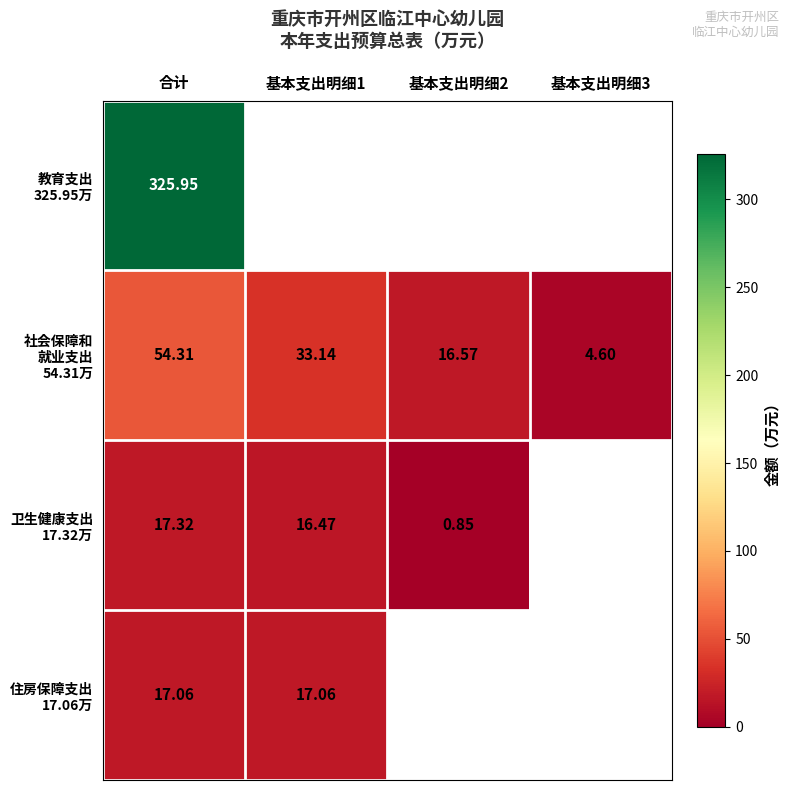

At which label is 教育支出 325.95万 closest to 325?

合计